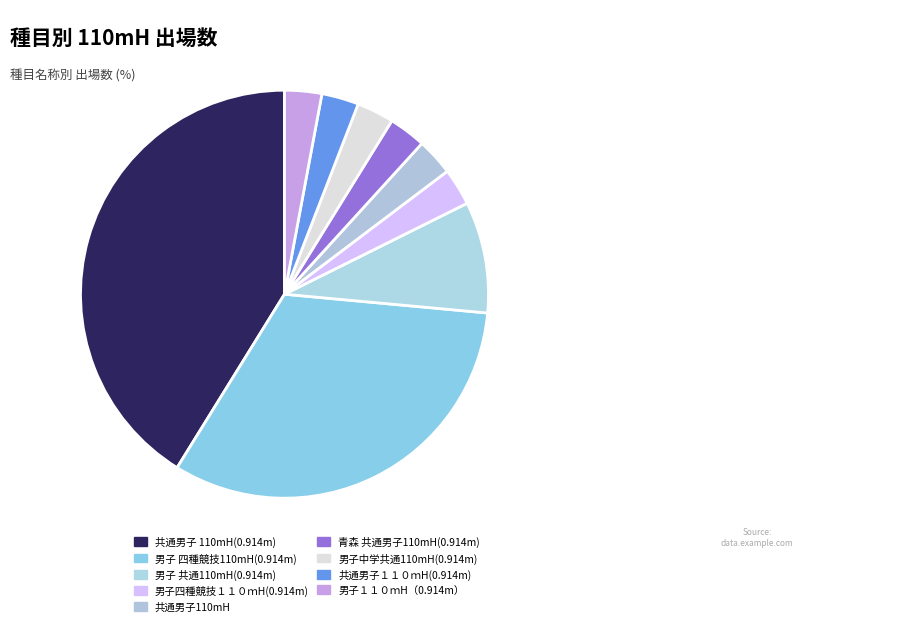

Which has a higher value, 男子１１０ｍH（0.914m） or 青森 共通男子110mH(0.914m)?

男子１１０ｍH（0.914m）